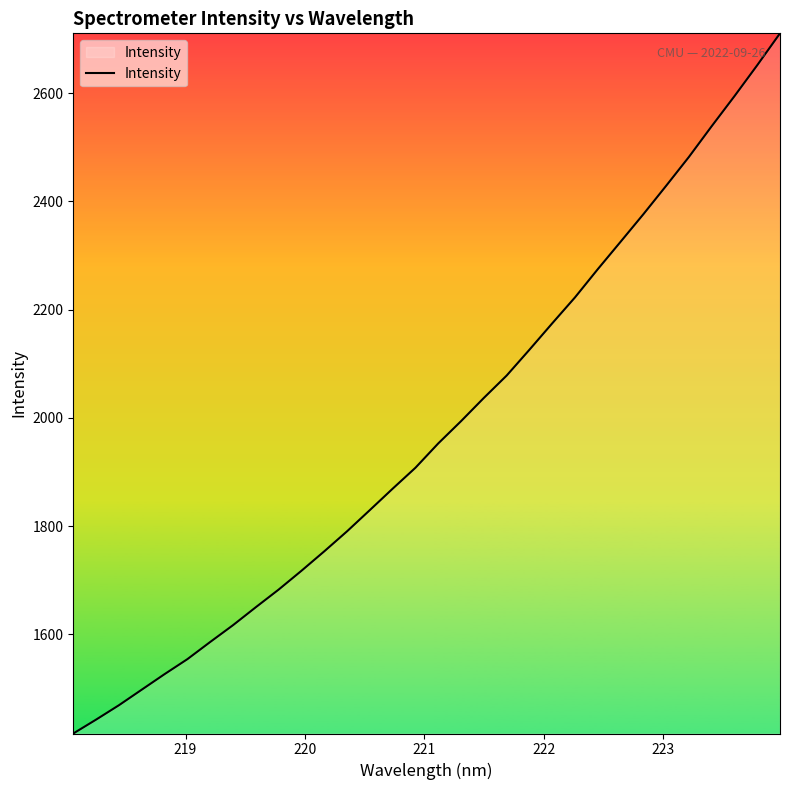

What is the greatest value displayed?

2710.8